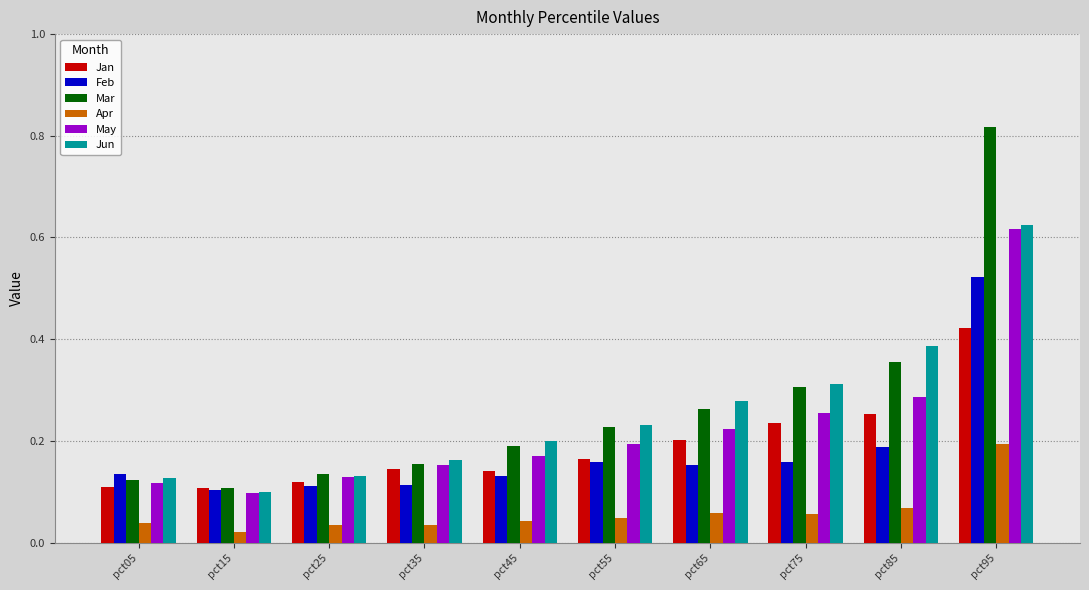

What is the sum of all Feb values?

1.8